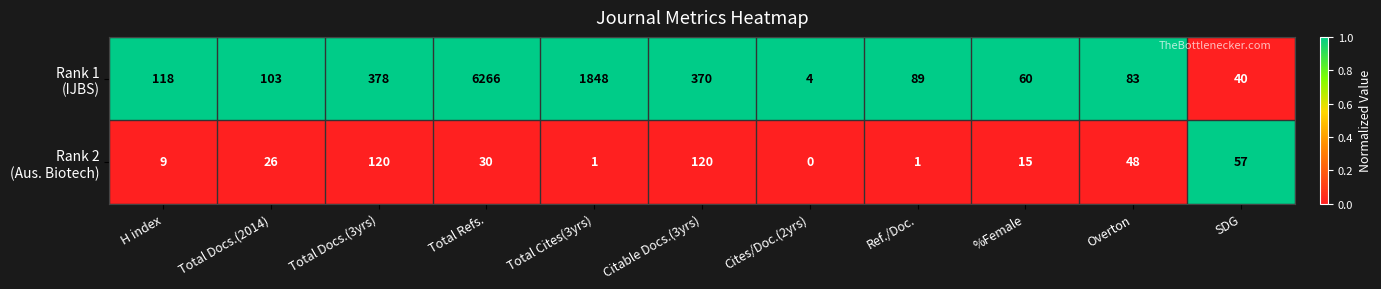

At which category is the sum across all series the highest?

Total Refs.